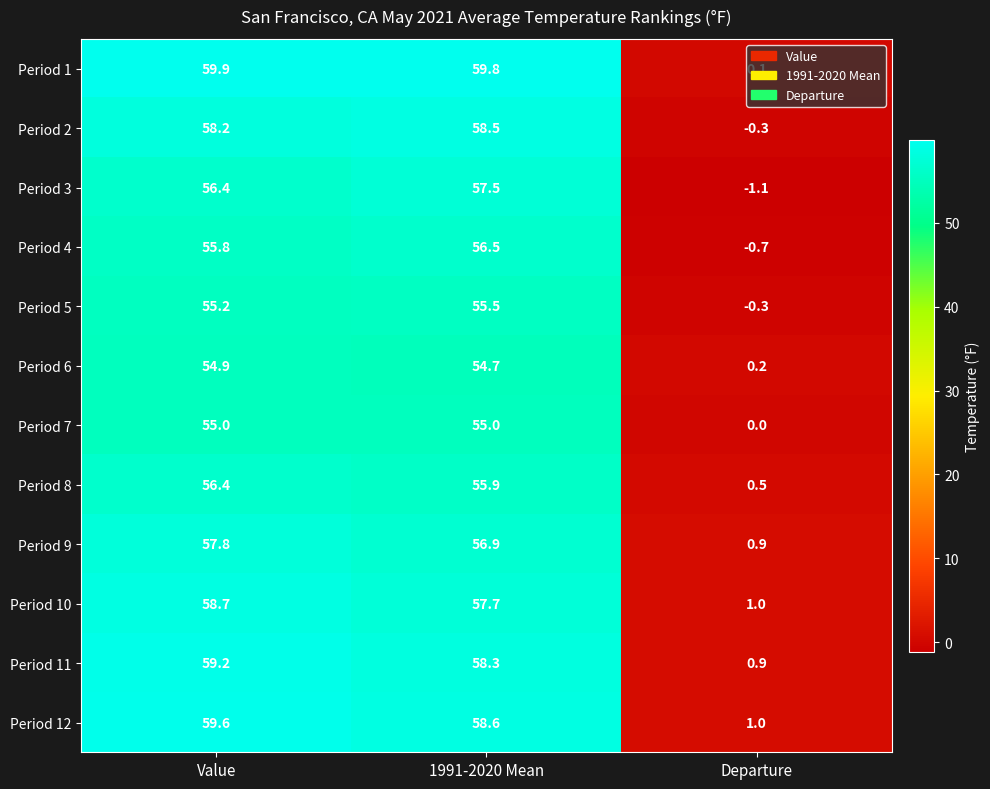

Which label corresponds to the smallest value in the chart?

Departure